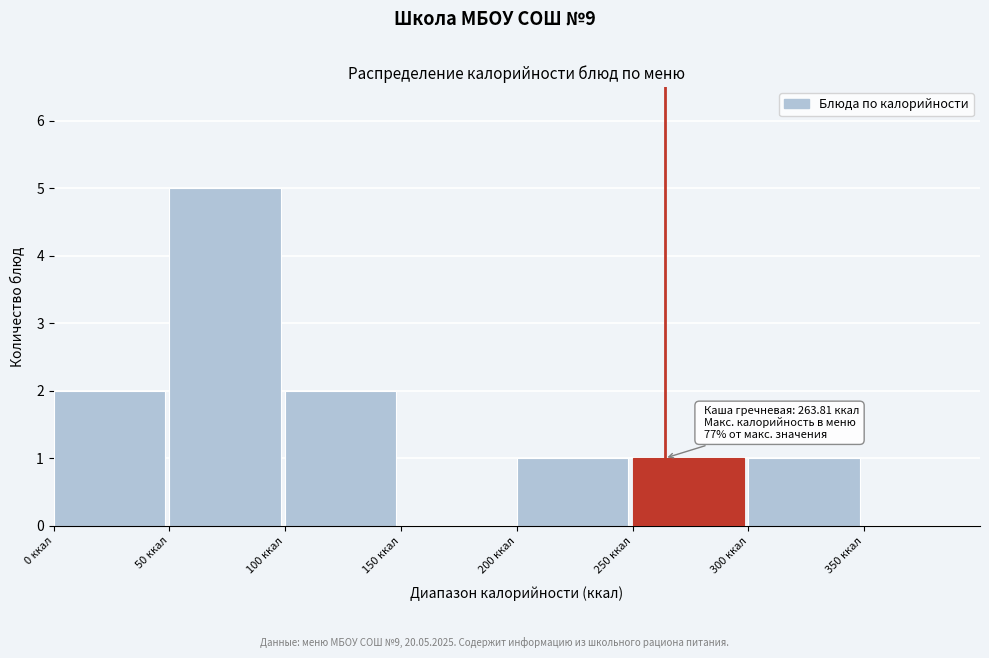

Over which range of the x-axis is the bar tallest?

50 to 100